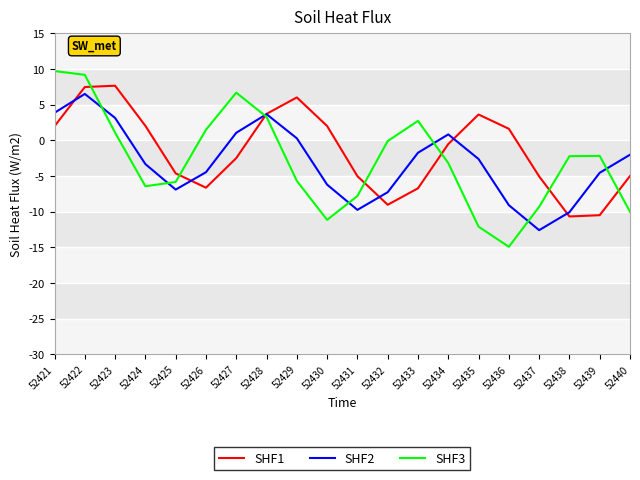

At 52440, list the series in order from largest to smallest.

SHF2, SHF1, SHF3